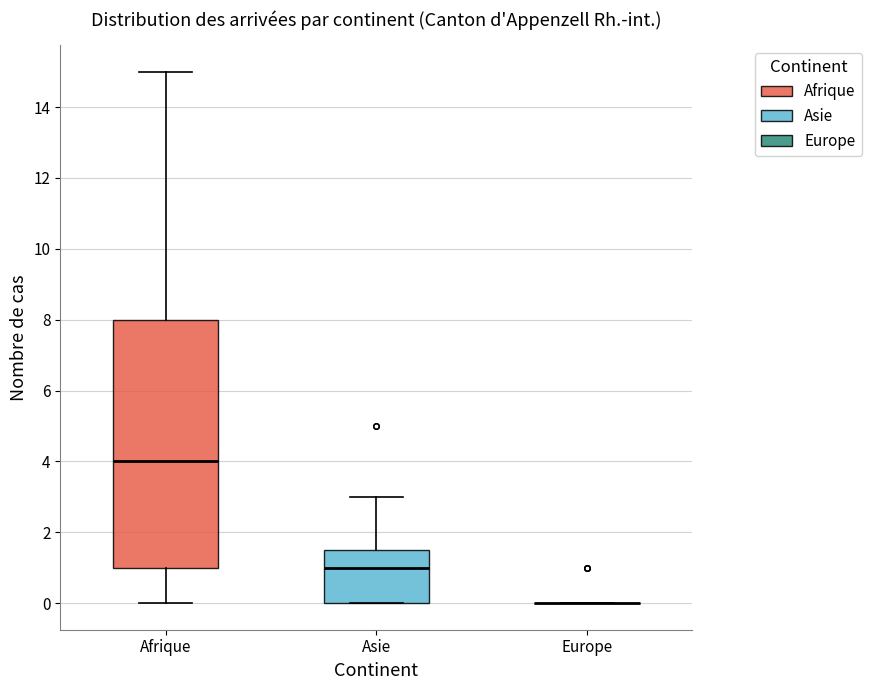

Reading left to right, read every box against the y-axis: the position of its median line, the range the box covers, and the ends of its whiskers. The values are not printed on the chart, so give them approximately, as read against the axis.

Afrique: median 4.0, box 1.0 to 8.0, whiskers 0.0 to 15.0
Asie: median 1.0, box 0.0 to 1.6, whiskers 0.0 to 3.0
Europe: box collapsed to a line at 0.0, whiskers 0.0 to 0.0